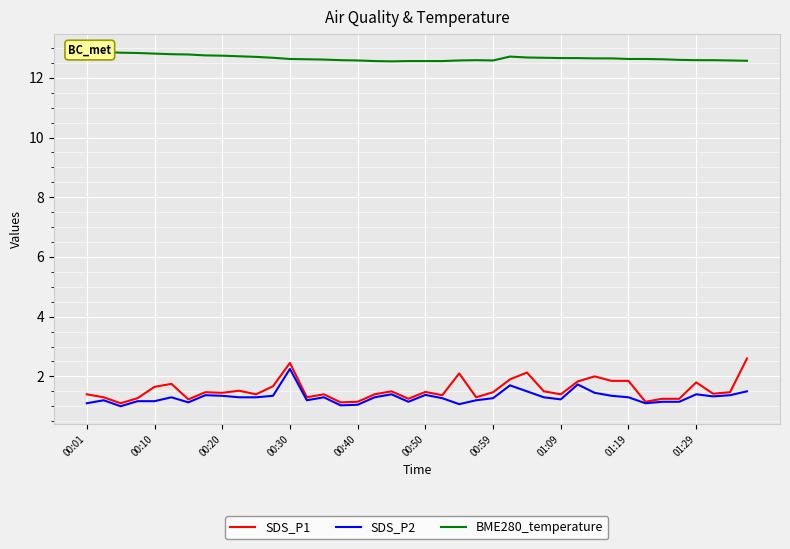

What value does the SDS_P2 series have at 00:40?

1.1